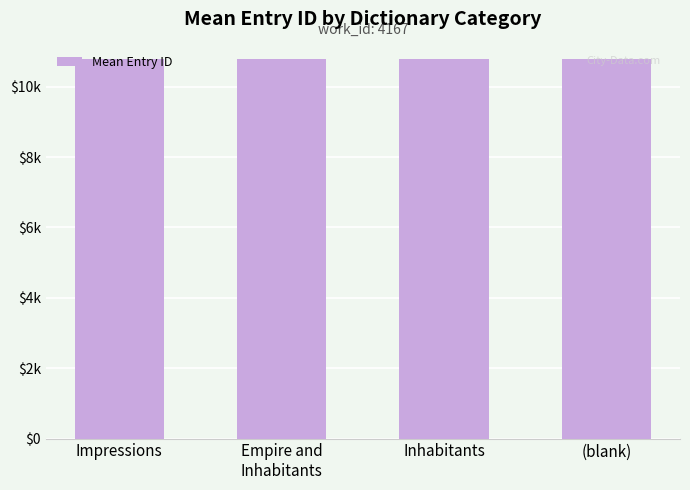

Are the bars horizontal?

No